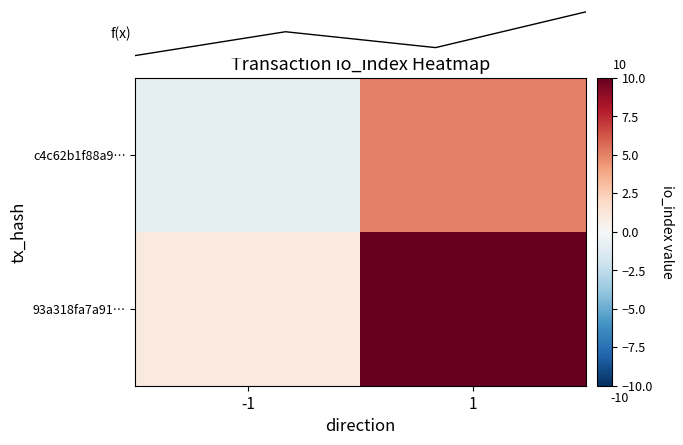

The value of 93a318fa7a91… at -1 is 1. True or false?

False